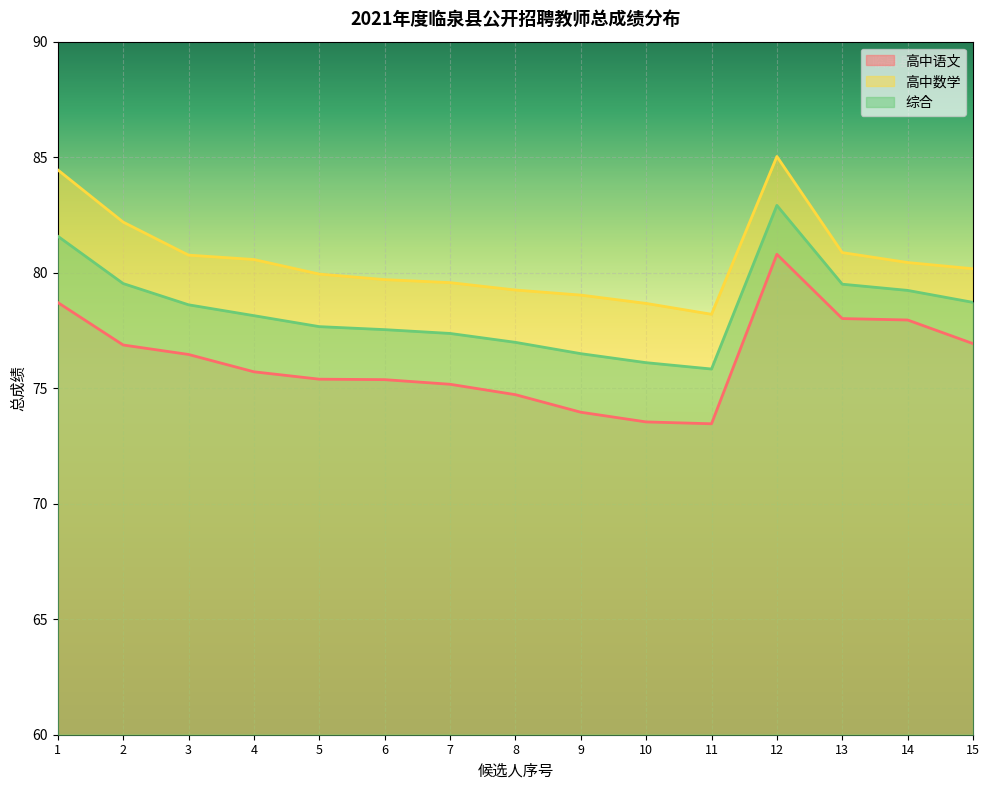

At which label is 高中语文 closest to 77?

15